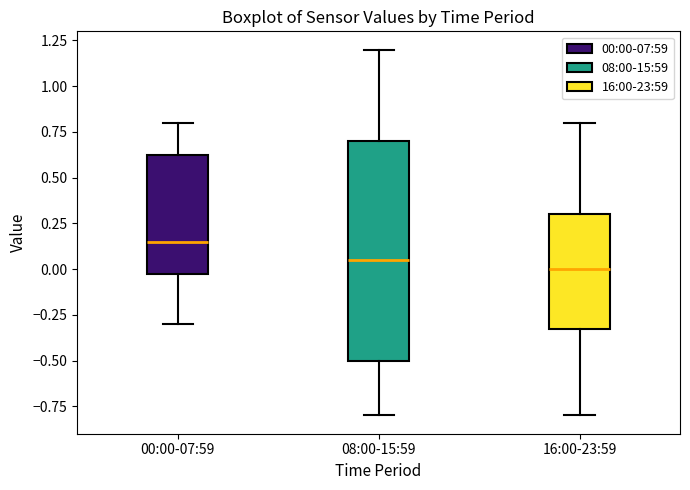

Where does the upper whisker of the box for 16:00-23:59 end on the y-axis? The values are not printed on the chart, so give them approximately, as read against the axis.

0.80